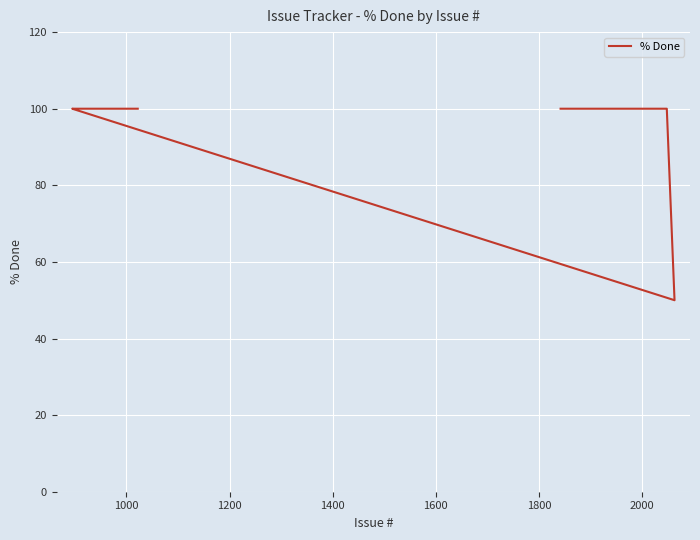

What is the minimum value shown in the chart?

50